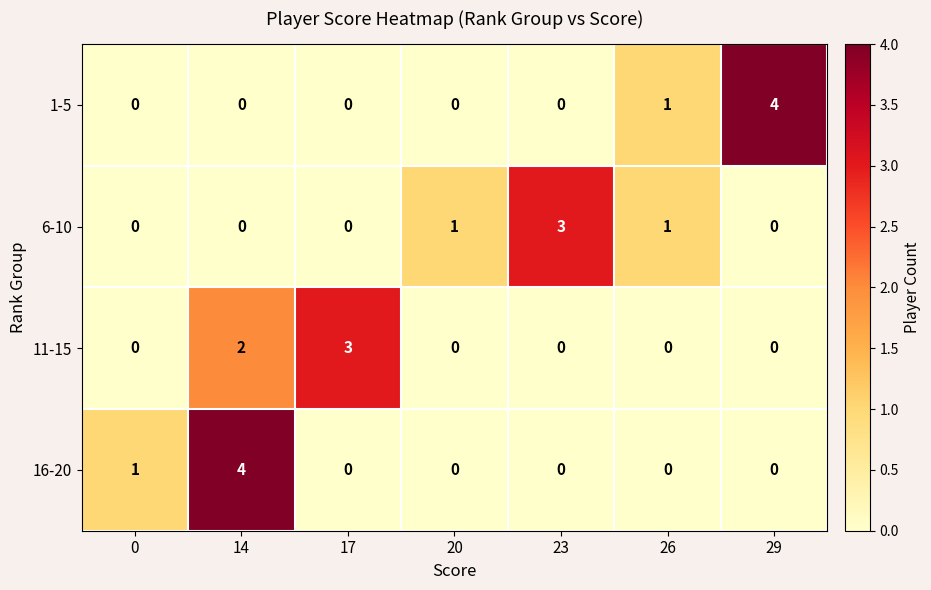

How many 11-15 values are between 0 and 2?

6